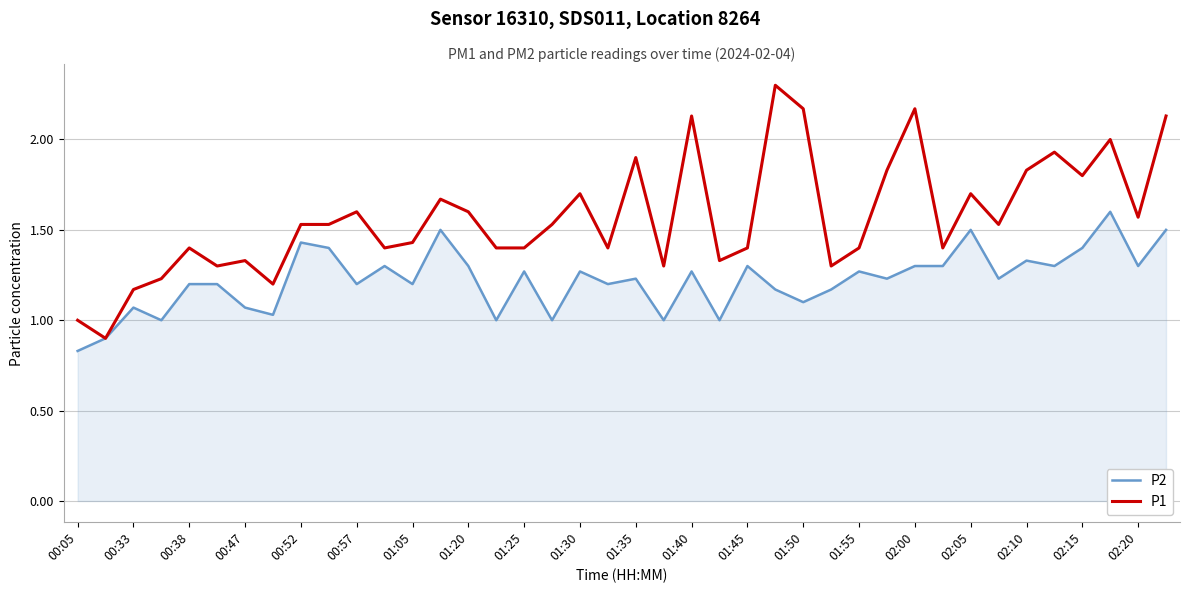

Which series has the largest range (max minus min)?

P1